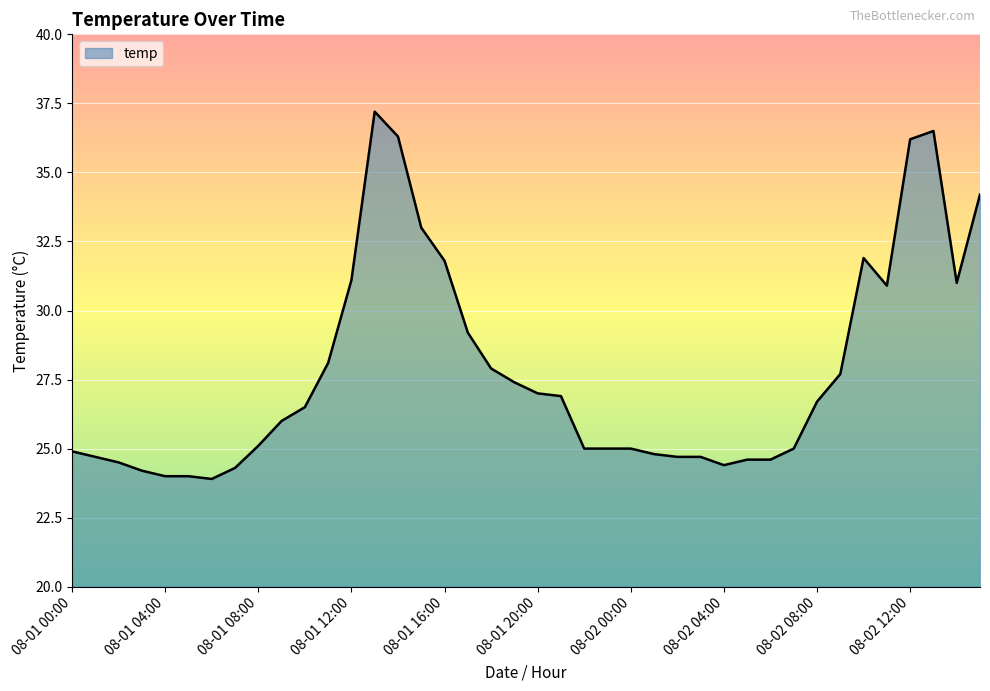

What is the smallest value displayed?

23.9